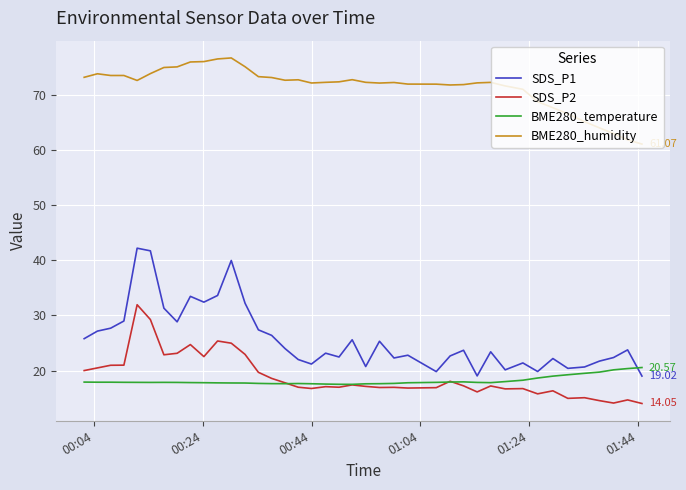

Which series has the widest spread of values?

SDS_P1